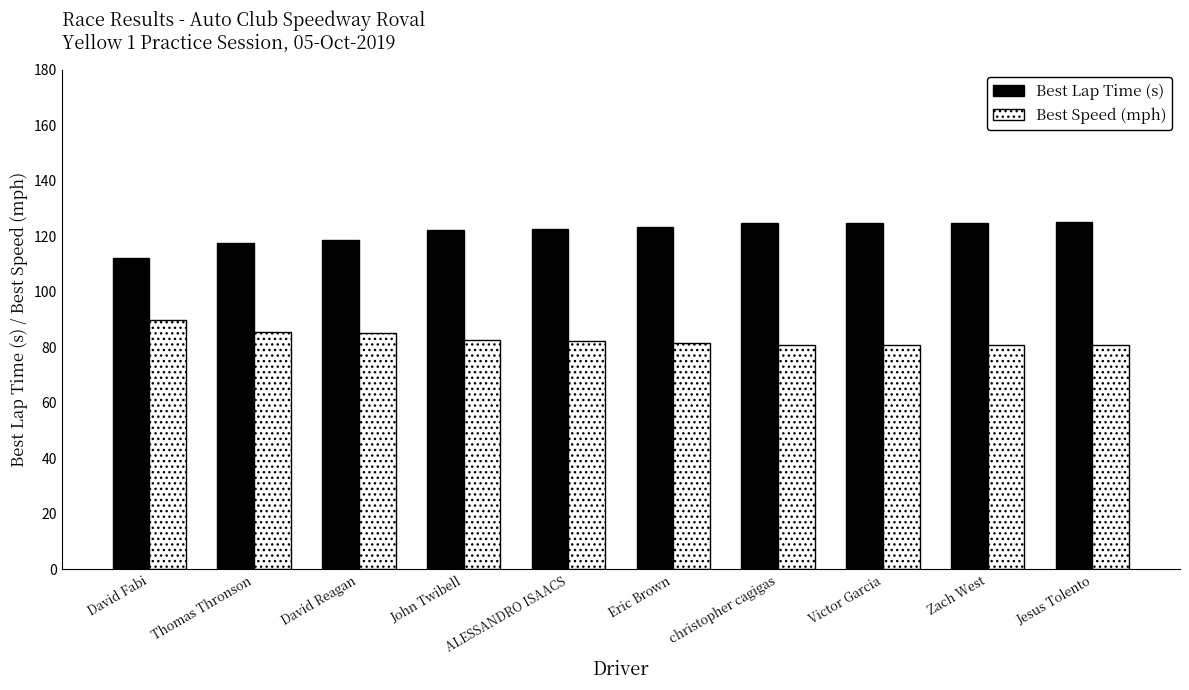

What is the maximum value for Best Lap Time (s)?

124.9